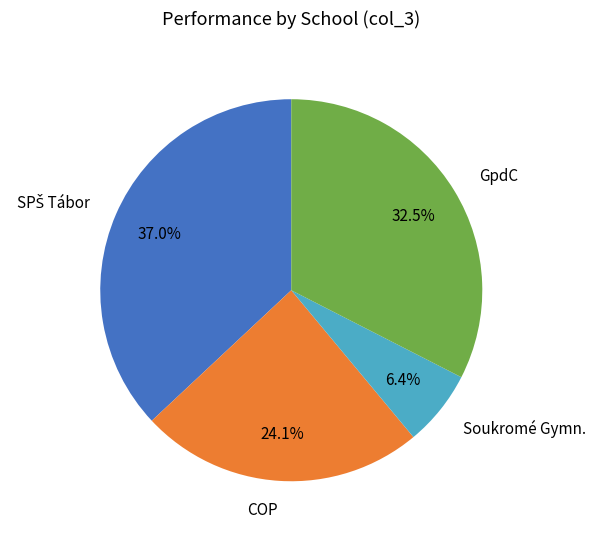

How much of the chart is everything except GpdC?

67.5%